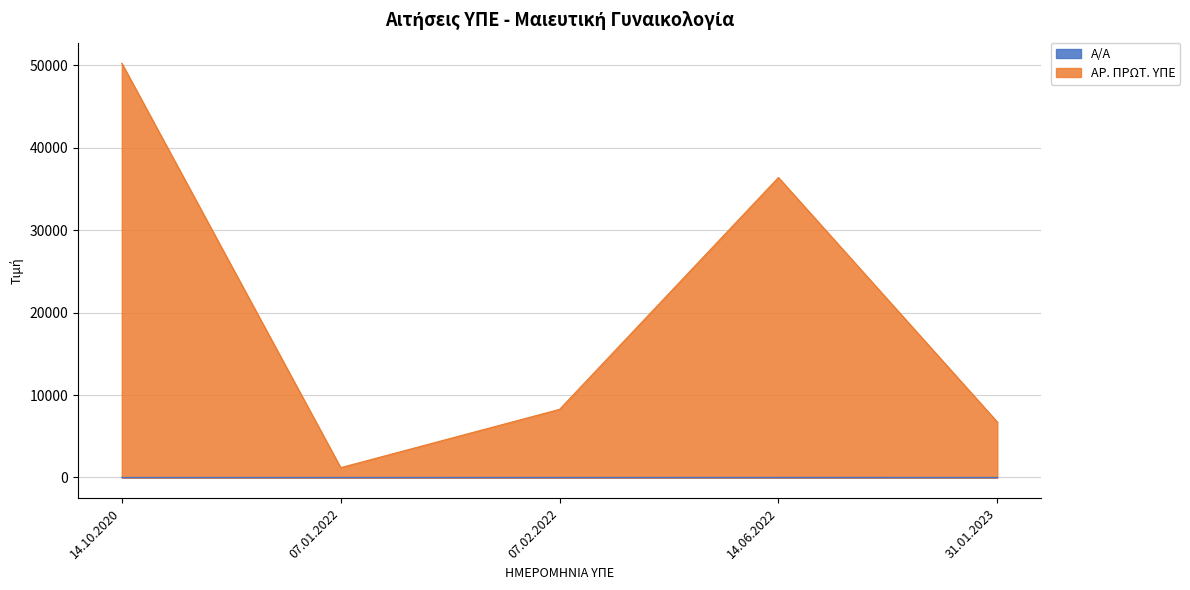

What is the sum of the ΑΡ. ΠΡΩΤ. ΥΠΕ values at 07.01.2022 and 31.01.2023?

7918